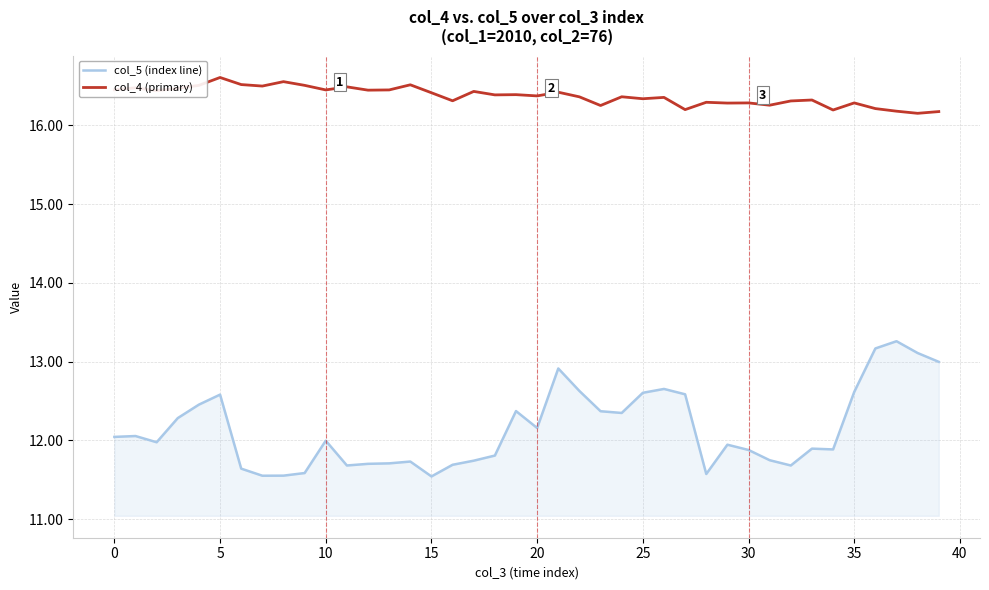

List the series in order of their peak value, lowest first.

col_5 (index line), col_4 (primary)